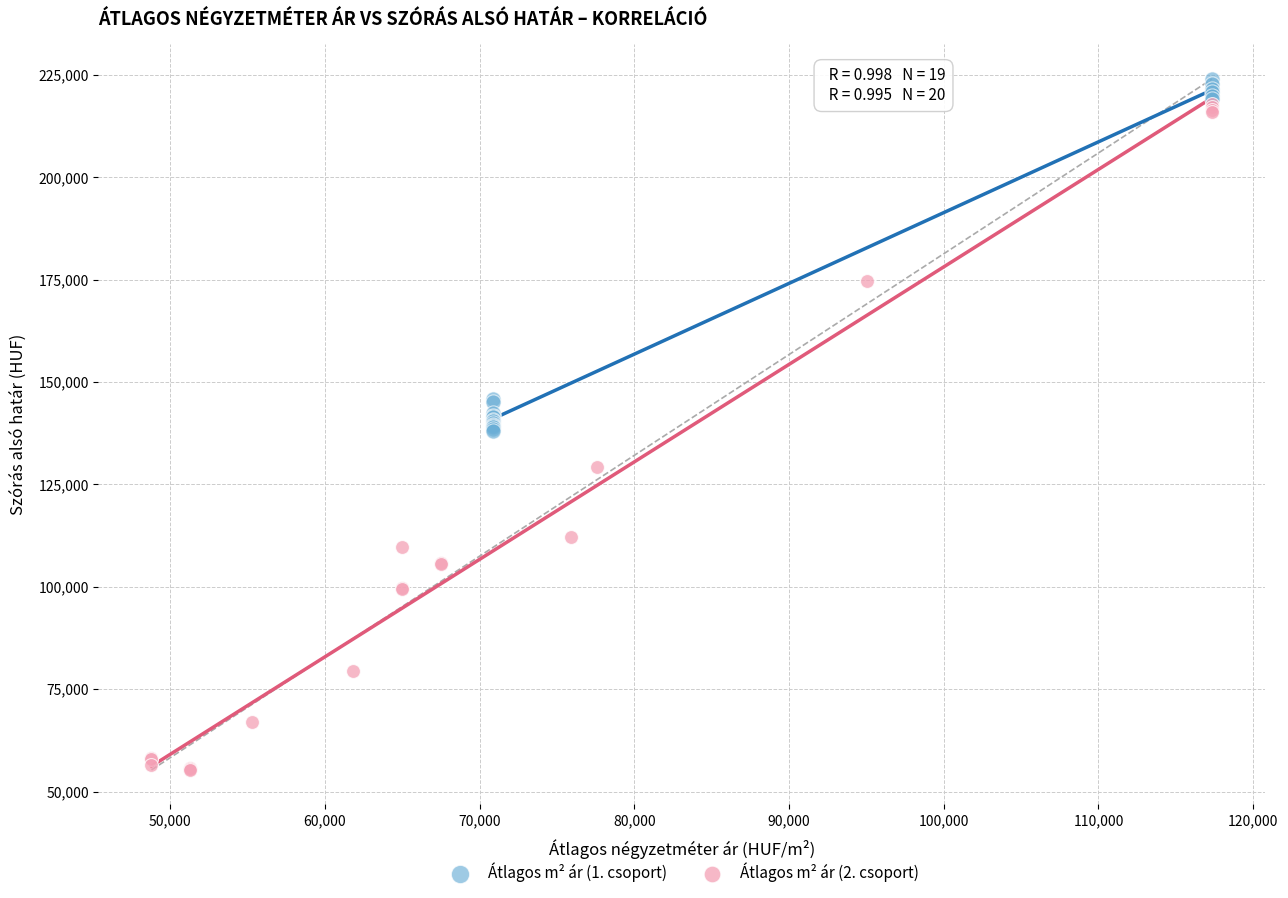

Which series reaches the maximum Y coordinate?

Átlagos m² ár (1. csoport)